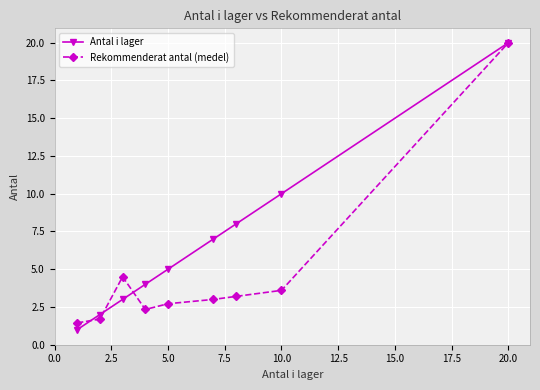

How many lines are shown in the chart?

2